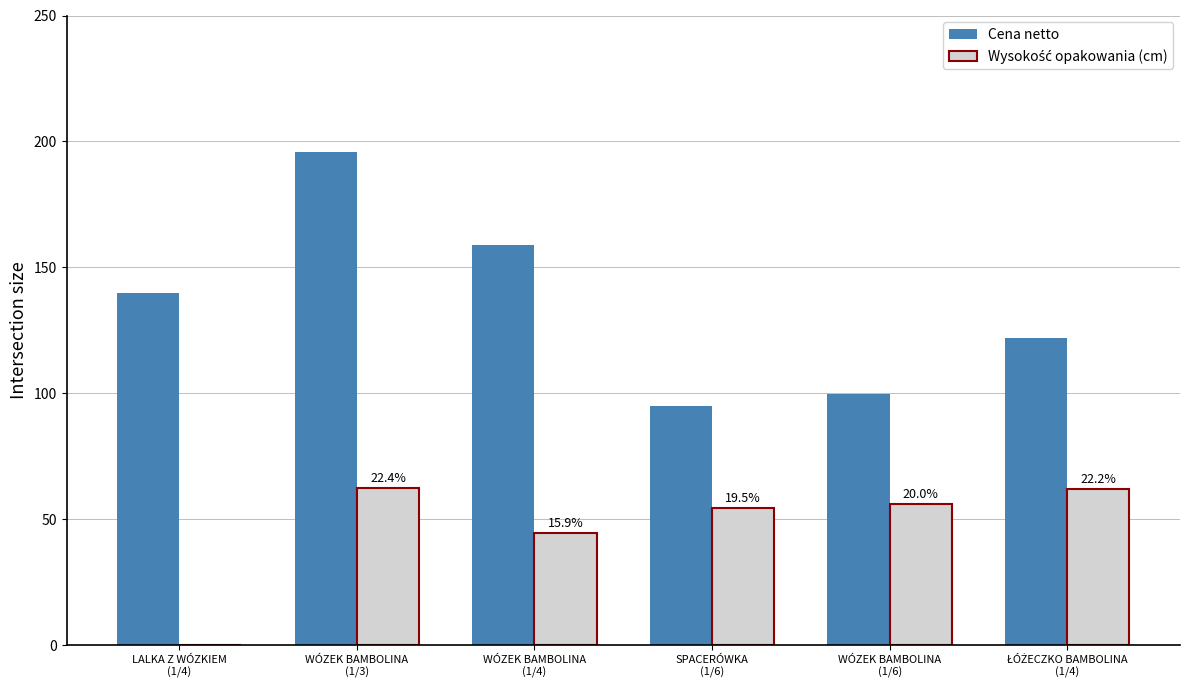

What is the greatest value displayed?

195.6